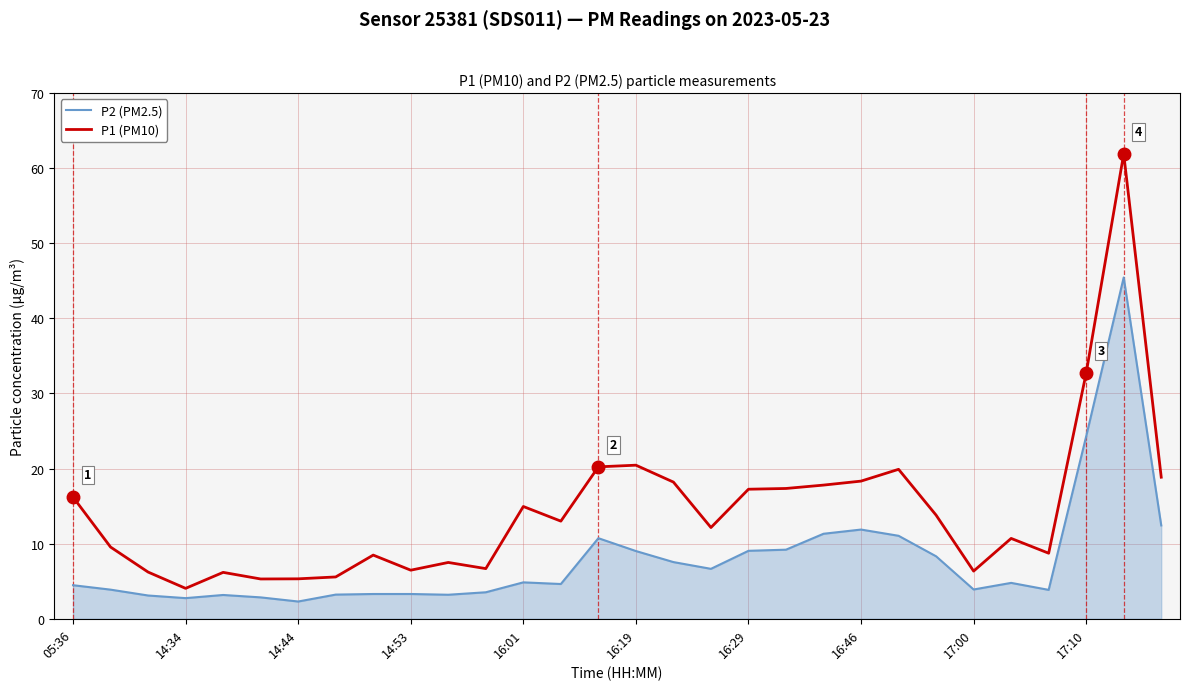

True or false: P2 (PM2.5) and P1 (PM10) cross at least once.

False